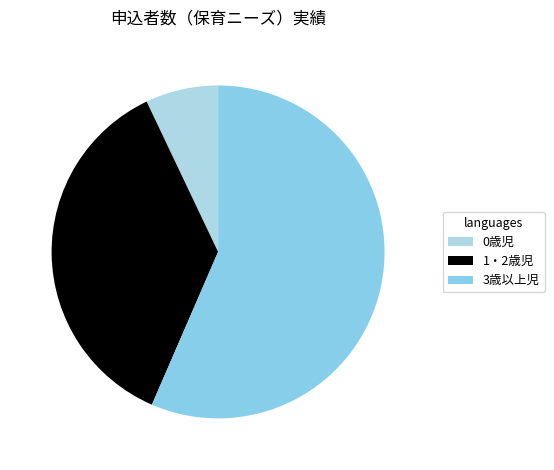

How many slices are in this pie chart?

3